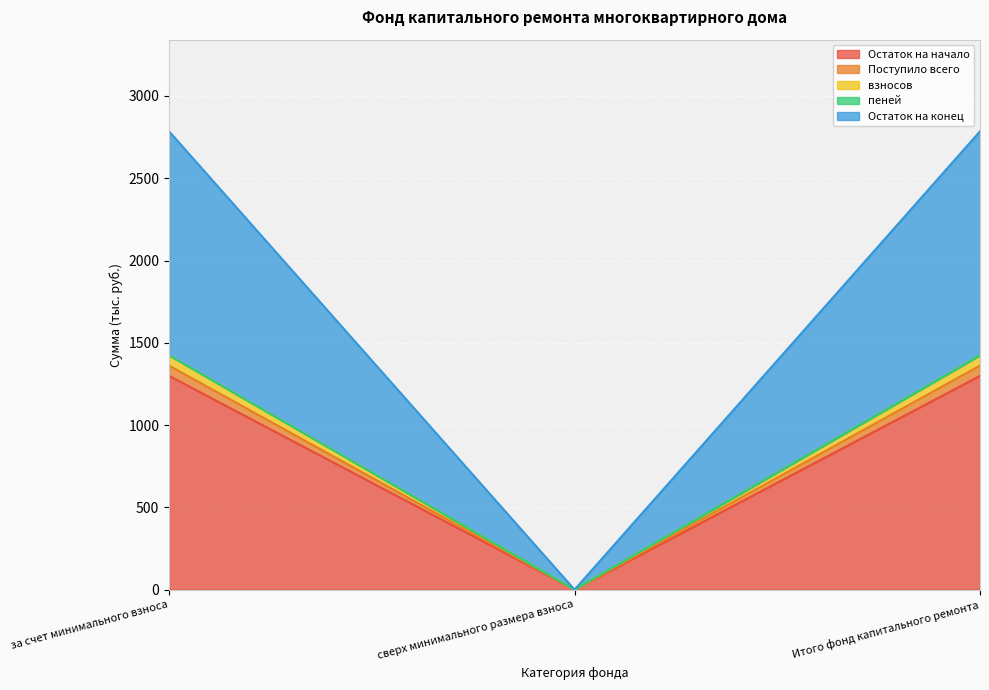

What is the label of the 3rd point from the left?

Итого фонд капитального ремонта